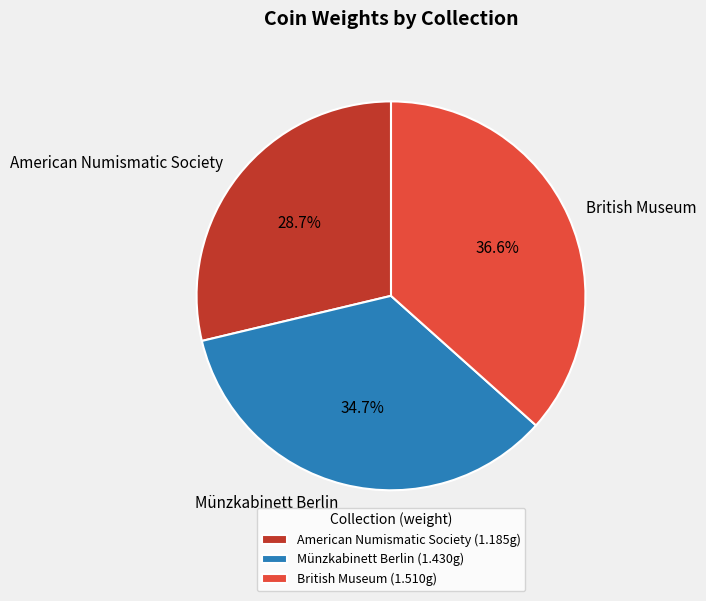

What is the ratio of the value at British Museum to the value at American Numismatic Society?

1.3